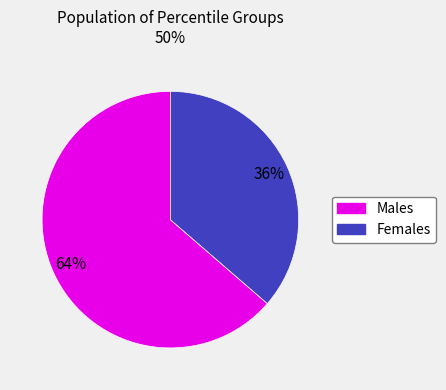

To the nearest percent, what is the average slice percentage?

50%